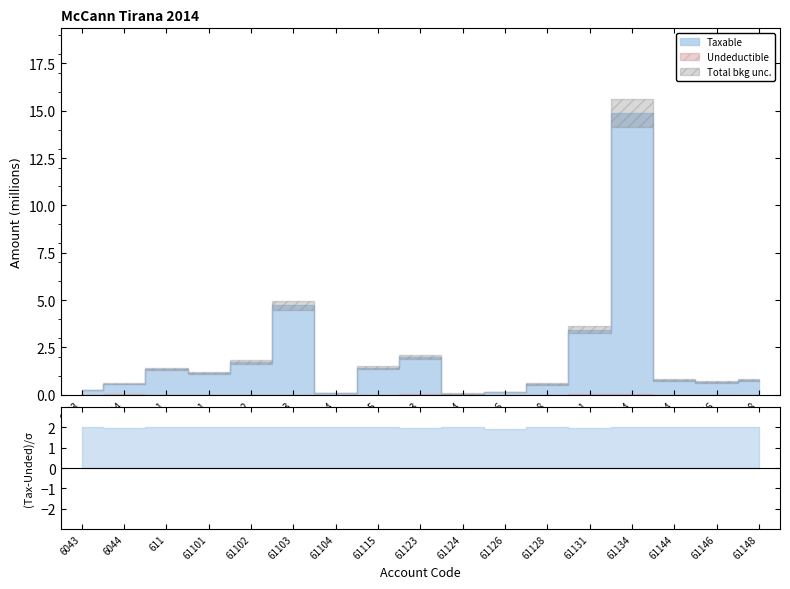

How many values in the Undeductible series exceed 0?

7